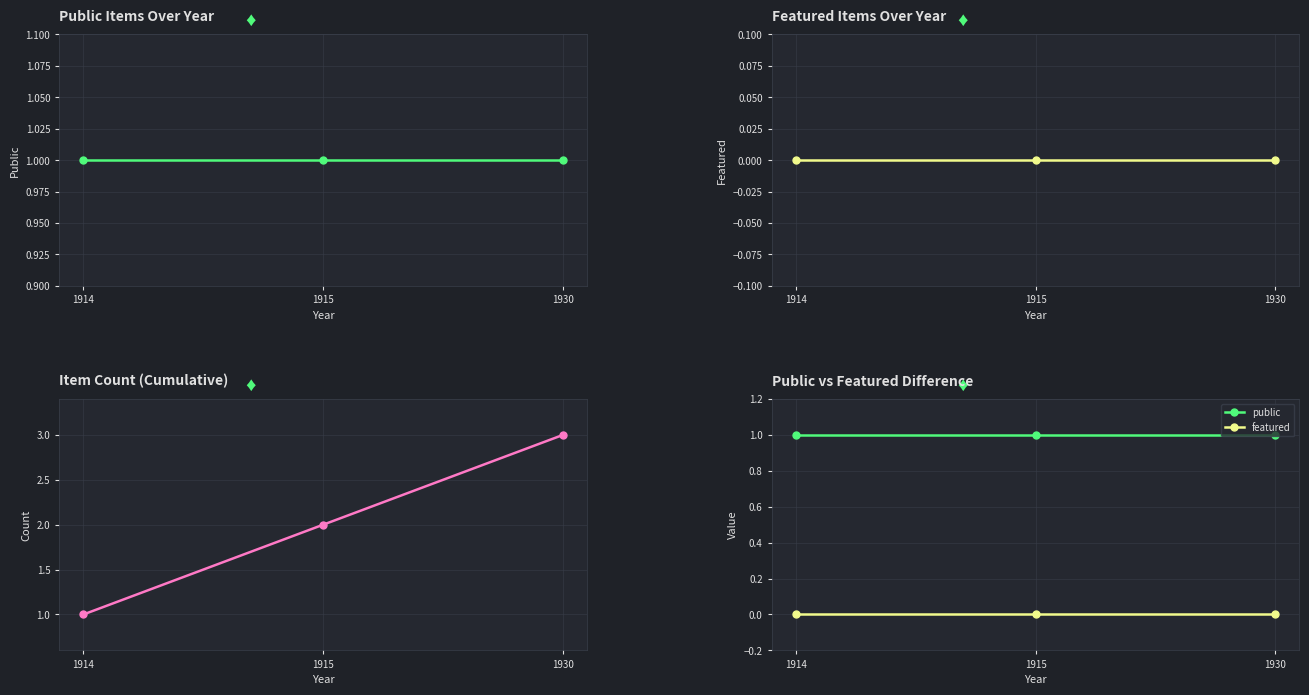

What is the value of the item count point at the 3rd from the left?

3